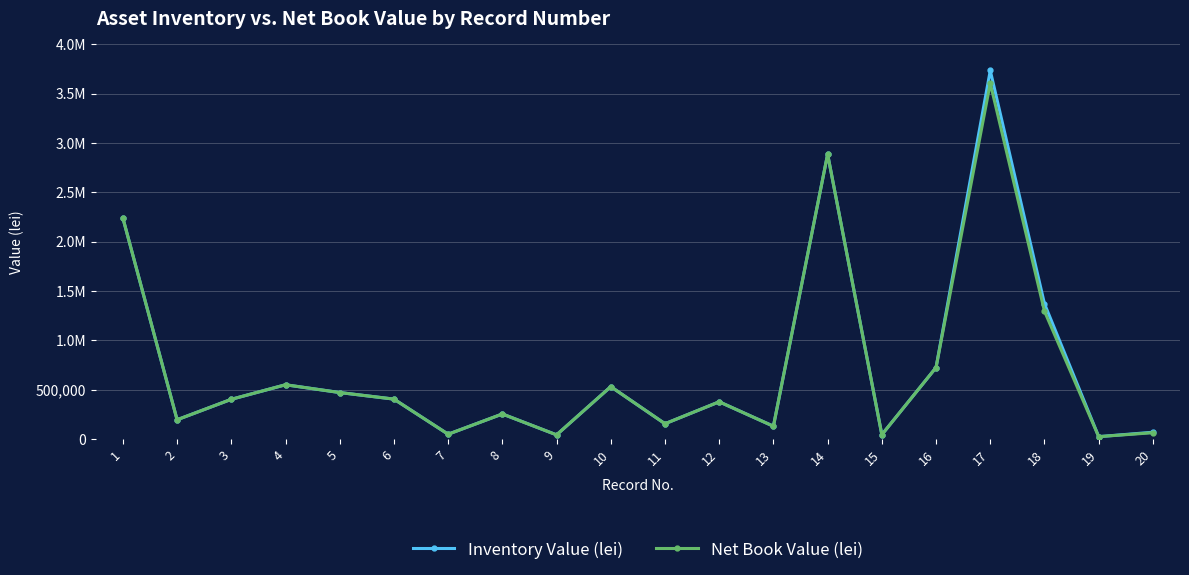

What are all the series names shown in the legend?

Inventory Value (lei), Net Book Value (lei)